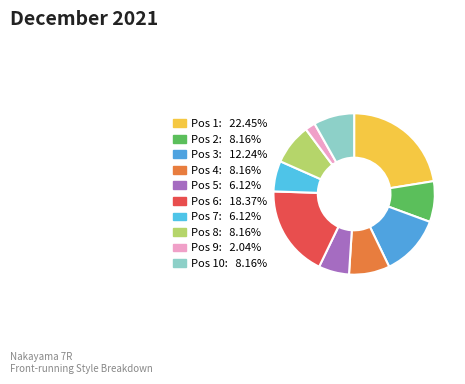

To the nearest percent, what is the average slice percentage?

10%